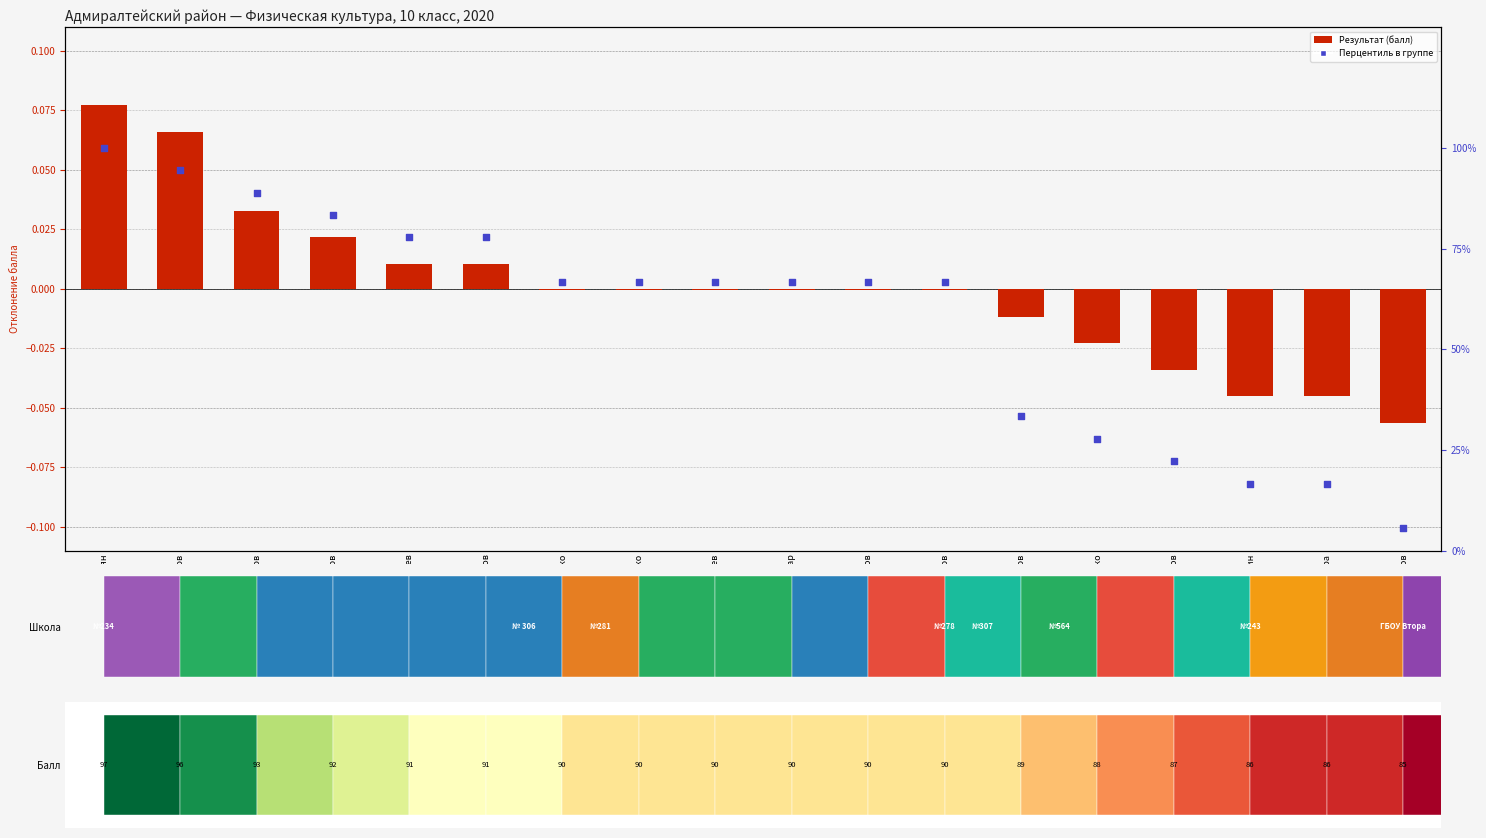

Is it true that Результат (балл) equals 0.0 at Романов?

False